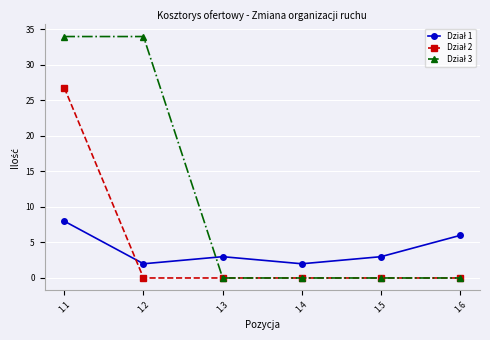

At how many categories does at least one series exceed 15?

2